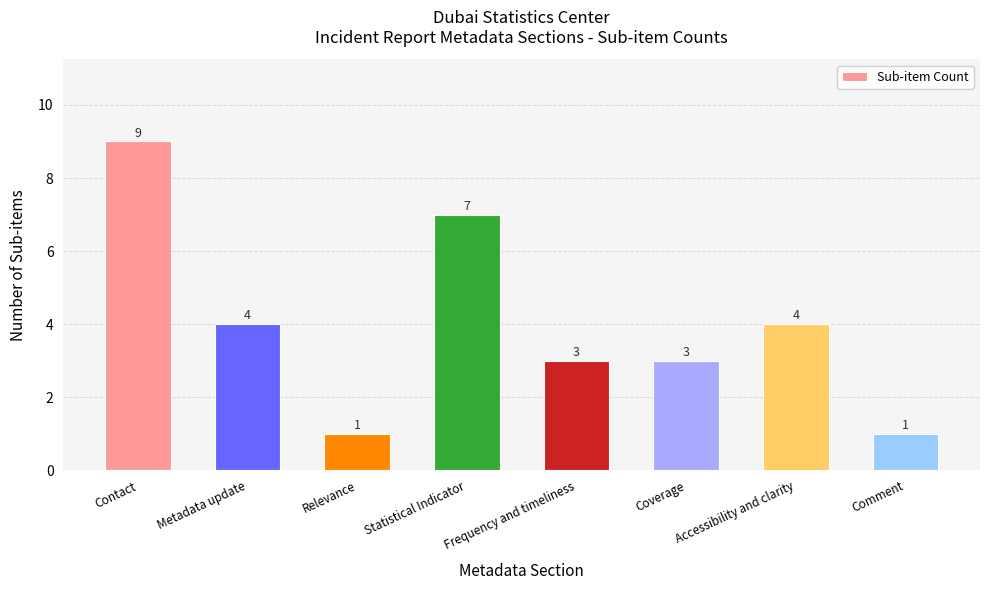

What is the sum of the values at Coverage and Contact?

12